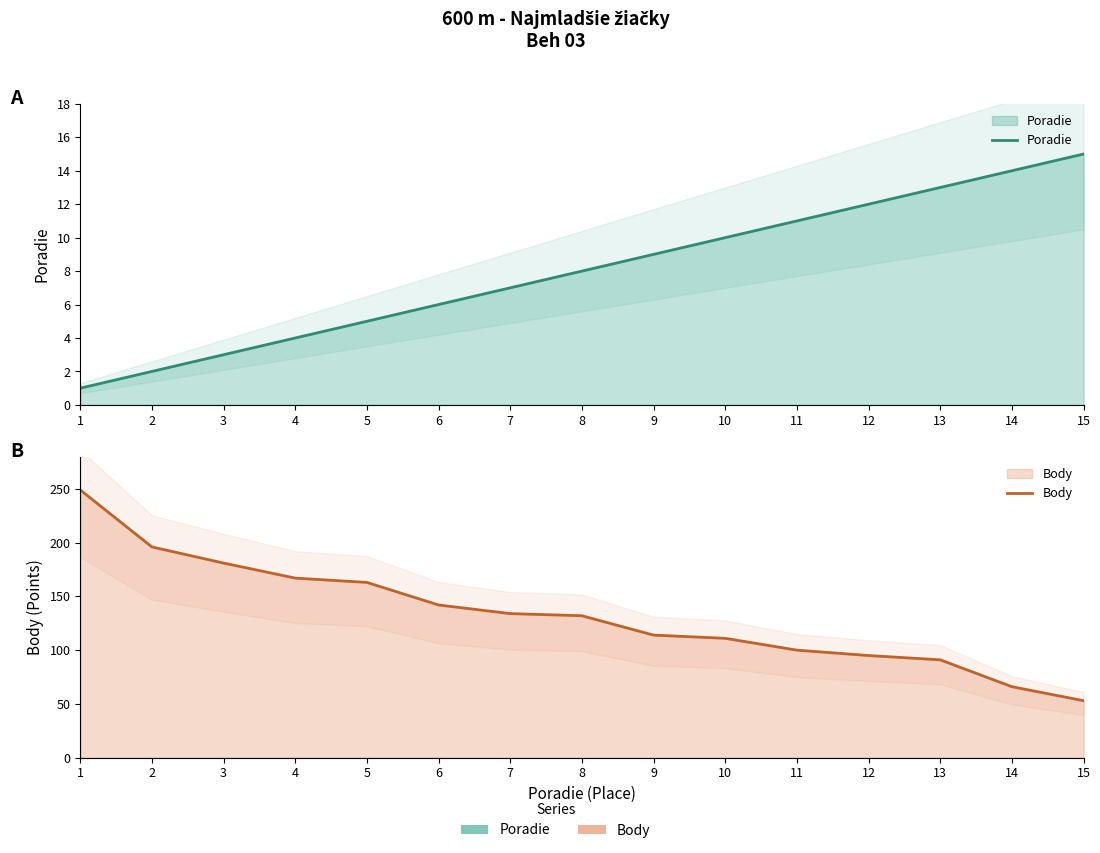

True or false: Poradie and Body intersect in this chart.

False